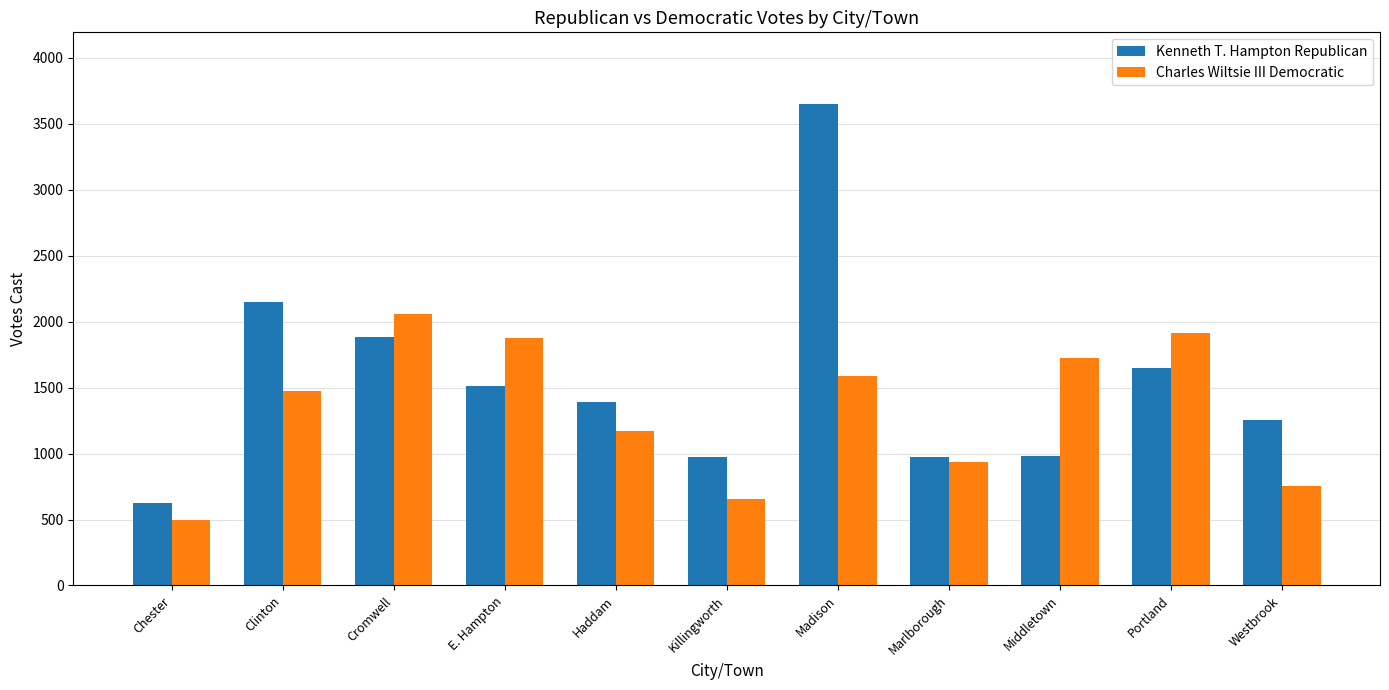

The Charles Wiltsie III Democratic series shows 449 at Westbrook. True or false?

False